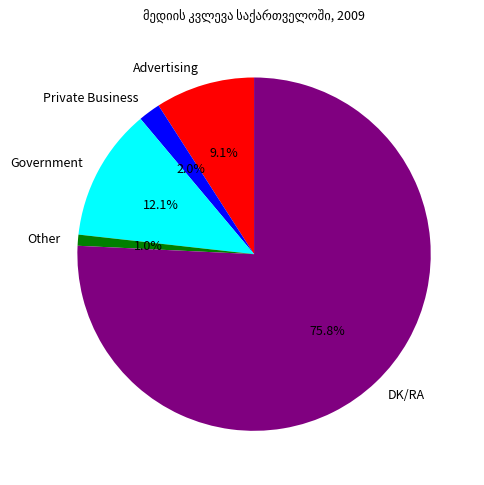

To the nearest percent, what percentage of the pie is DK/RA?

76%